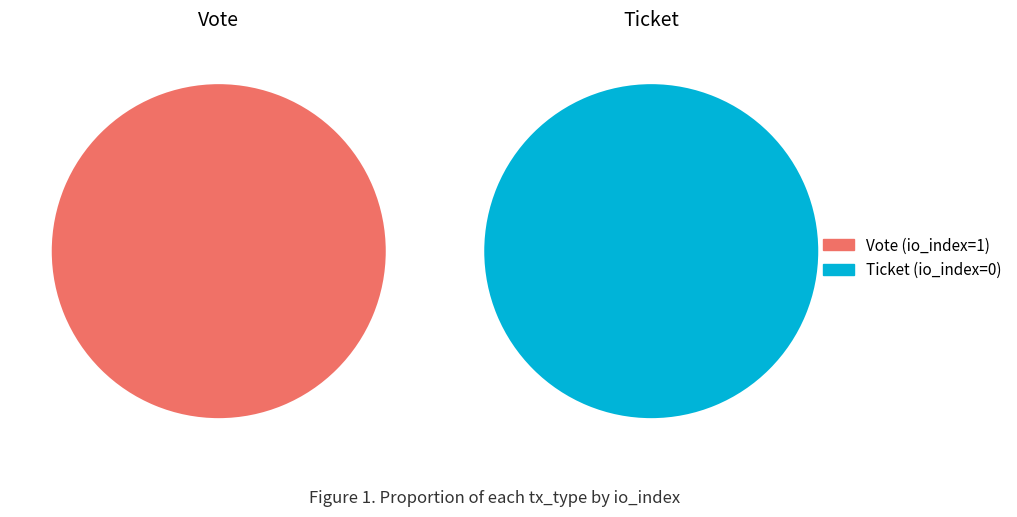

Which slice represents more than half of the pie?

io_index=1